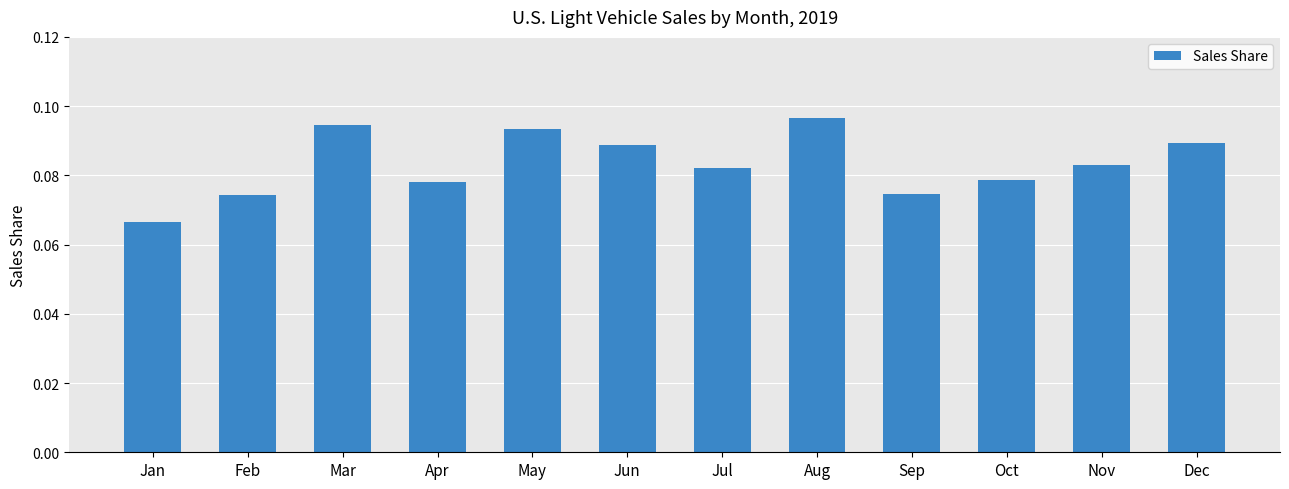

Where is the data nearest to the value 0?

Jan